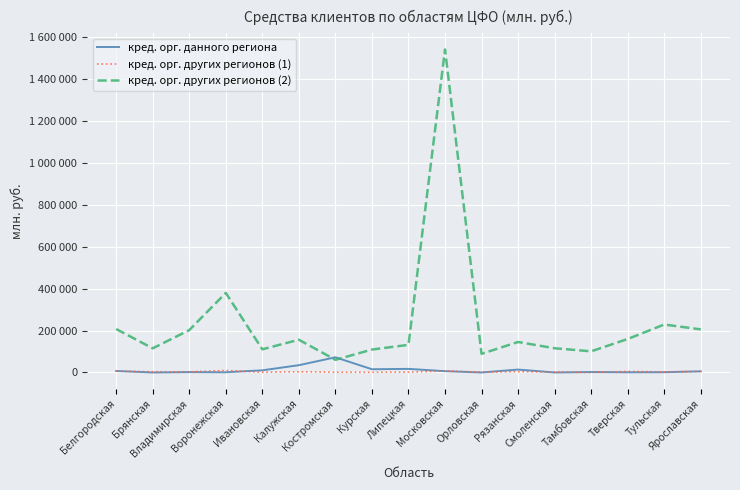

List the series in order of their peak value, highest first.

кред. орг. других регионов (2), кред. орг. данного региона, кред. орг. других регионов (1)